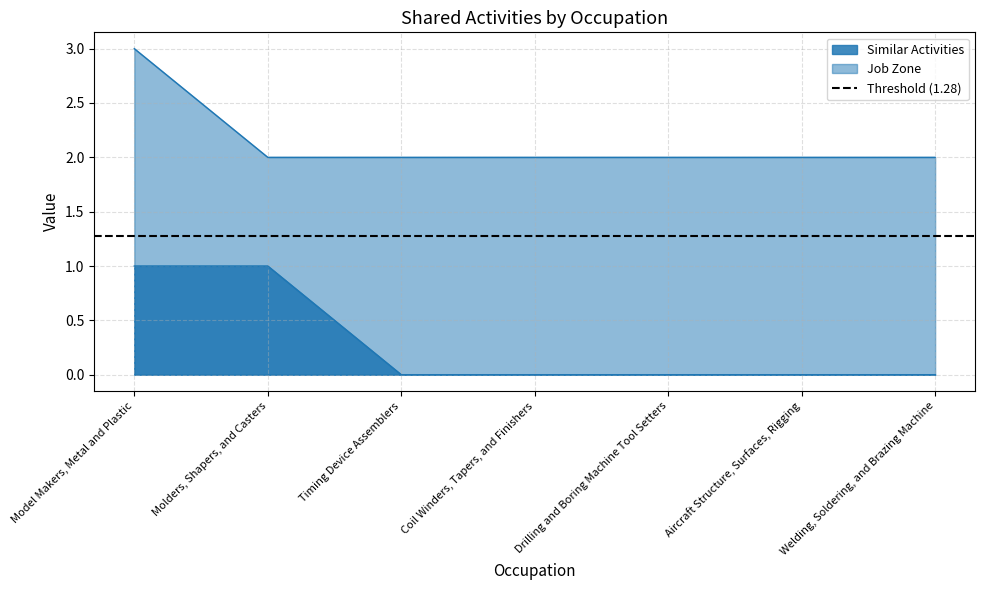

How many lines are shown in the chart?

2